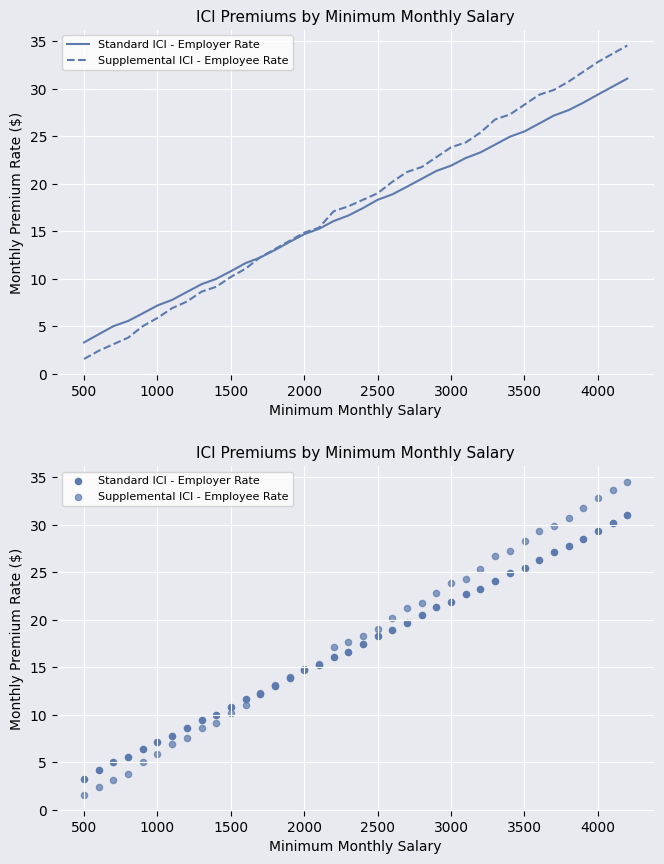

Is the value of Supplemental ICI - Employee Rate at 15 greater than the value of Standard ICI - Employer Rate at 37?

No